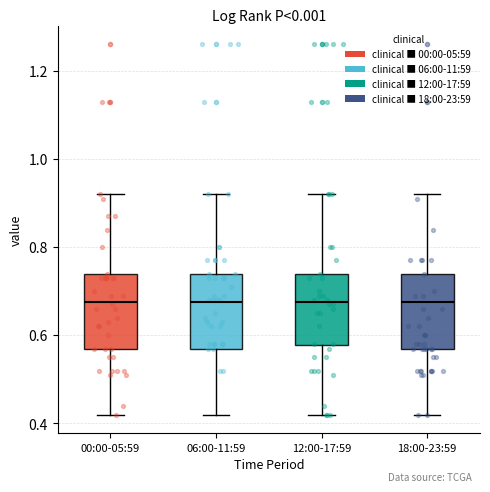

Reading left to right, transcribe this box plot: for each box, give where its median line is, the range the box spans, and where its two whiskers end, as read against the y-axis. The values are not printed on the chart, so give them approximately, as read against the axis.

00:00-05:59: median 0.68, box 0.58 to 0.74, whiskers 0.42 to 0.92
06:00-11:59: median 0.68, box 0.58 to 0.74, whiskers 0.42 to 0.92
12:00-17:59: median 0.68, box 0.58 to 0.74, whiskers 0.42 to 0.92
18:00-23:59: median 0.68, box 0.58 to 0.74, whiskers 0.42 to 0.92